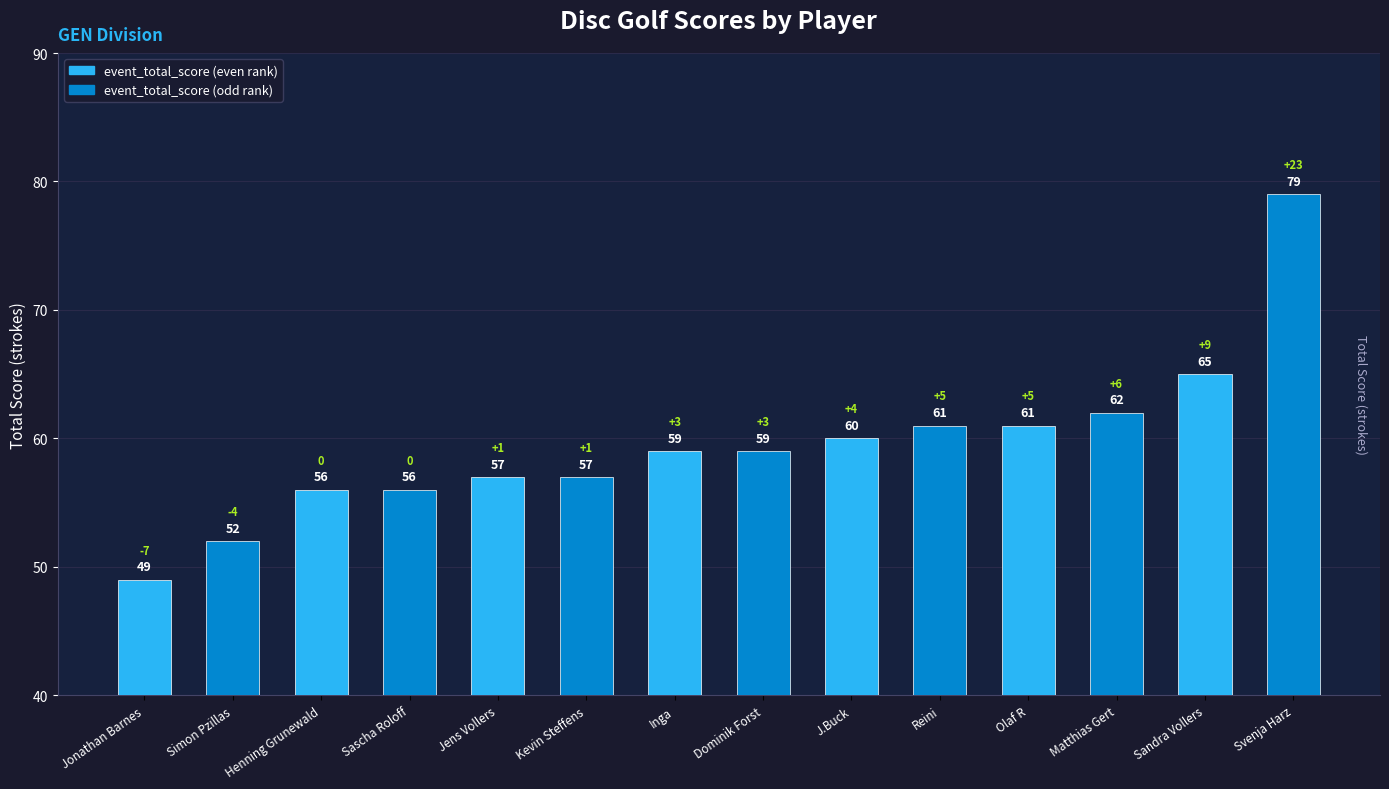

What is the maximum value shown in the chart?

79